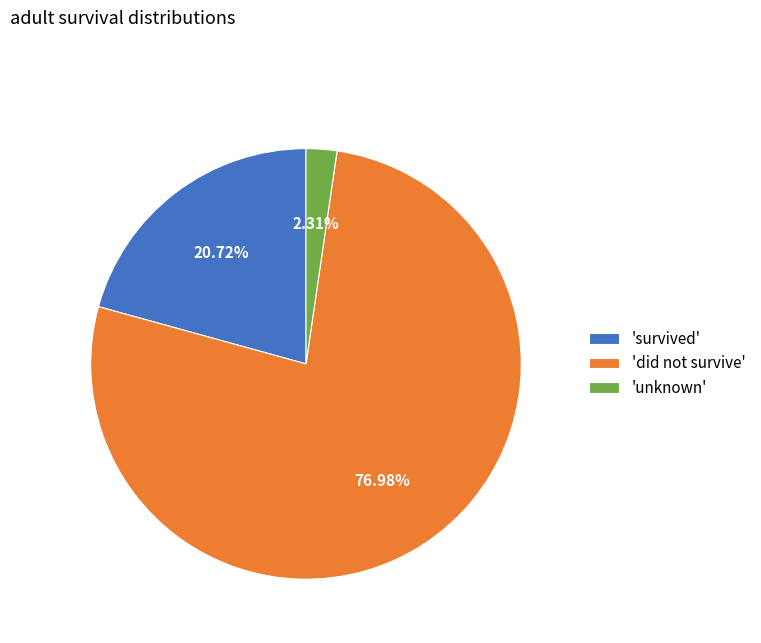

Which category has the biggest portion of the pie?

'did not survive'